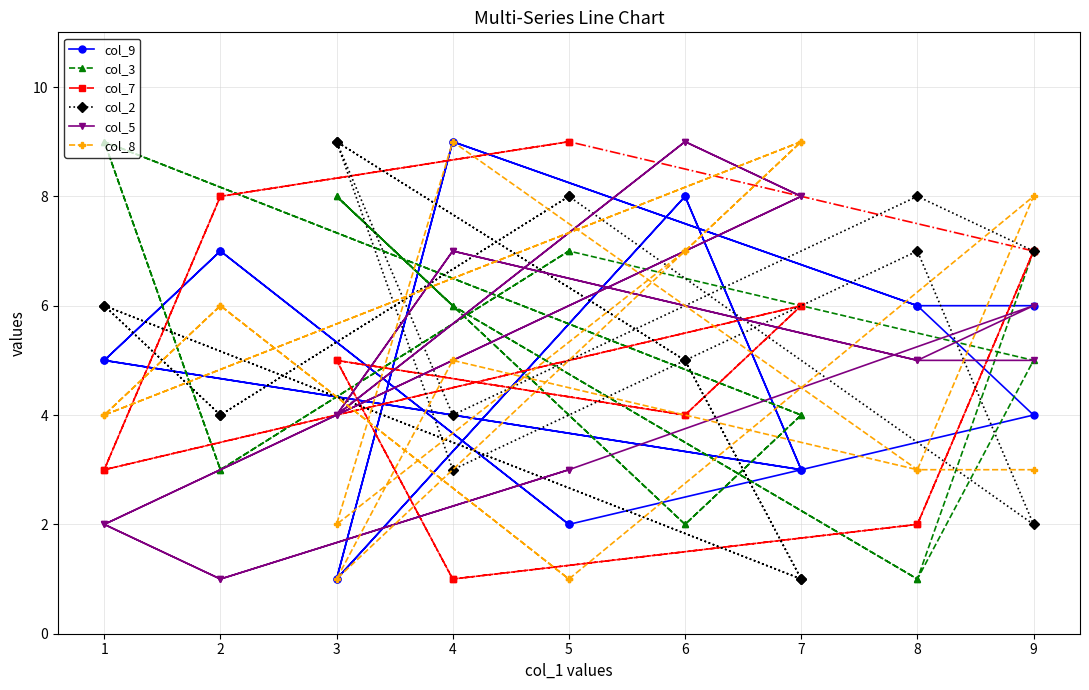

Which series has the largest range (max minus min)?

col_9